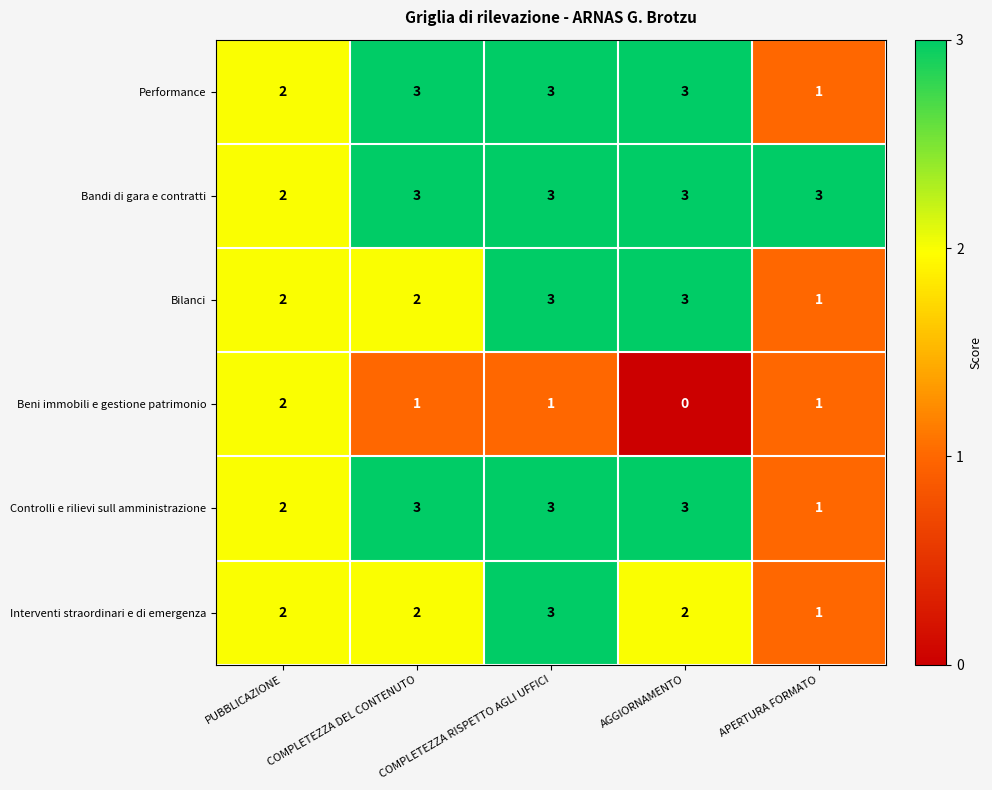

How many Controlli e rilievi sull amministrazione values are between 2 and 3?

4